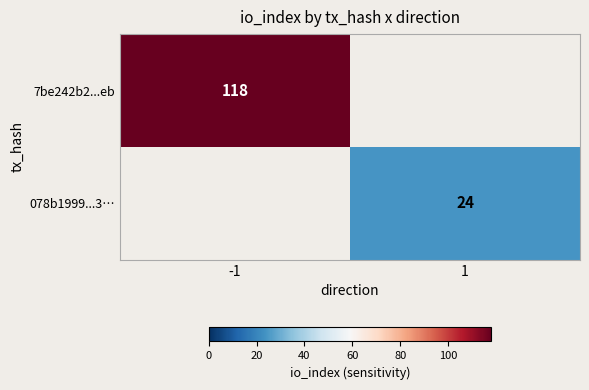

The 078b1999...3… series shows 24 at 1. True or false?

True